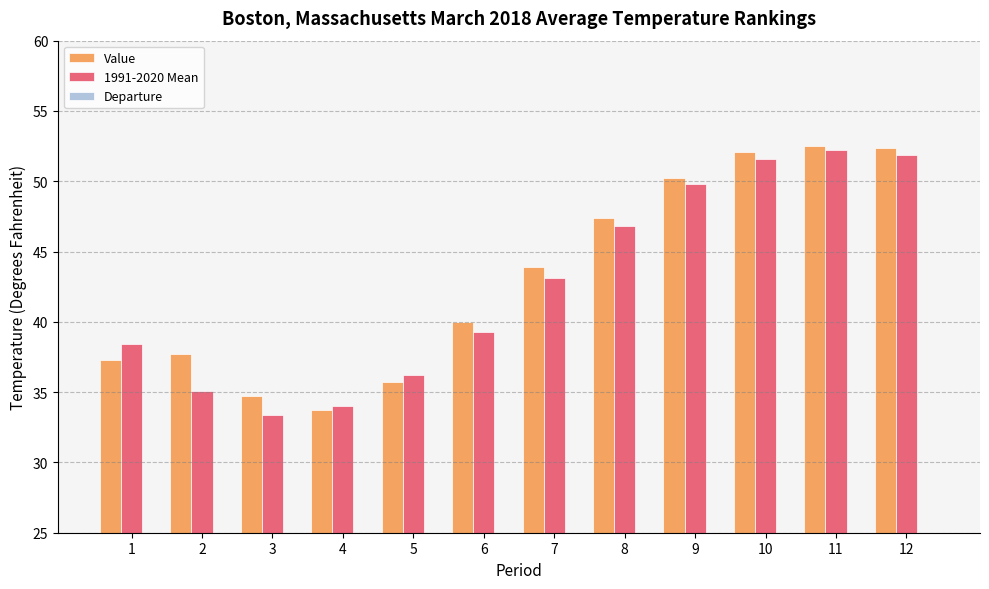

Which category has the highest value in the Departure series?

2